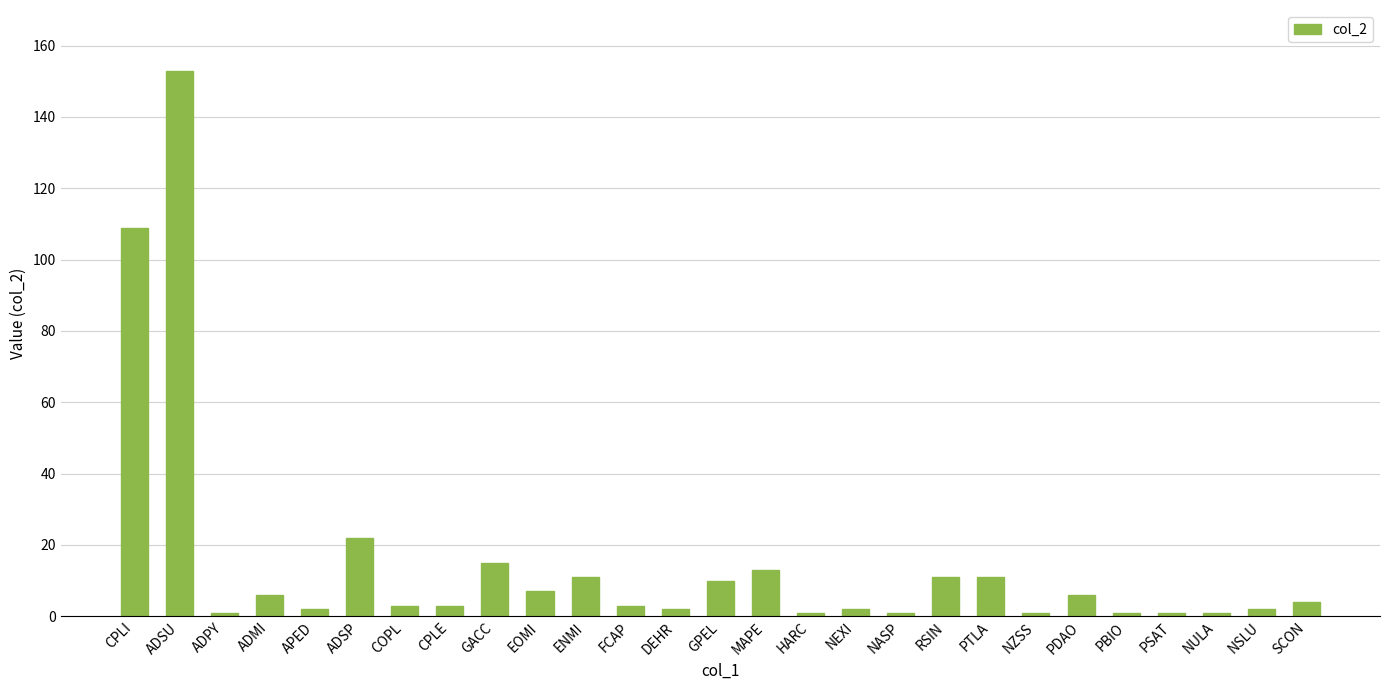

What is the difference between the maximum and minimum values?

152